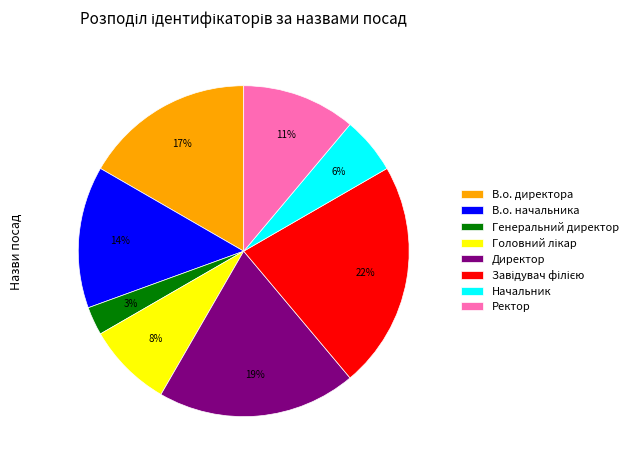

Which has a higher value, В.о. начальника or Начальник?

В.о. начальника